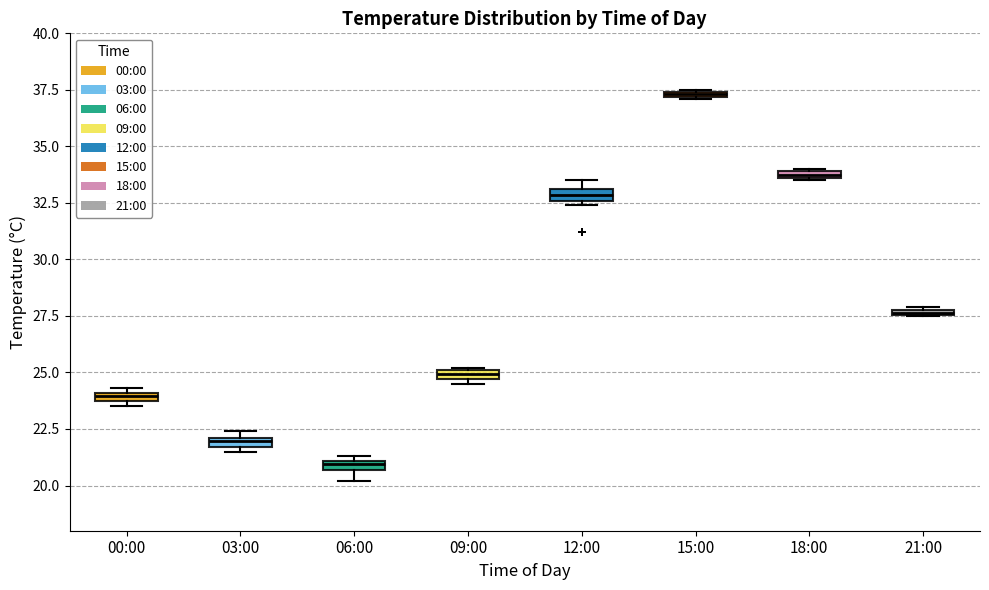

Which box has the highest median line?

15:00